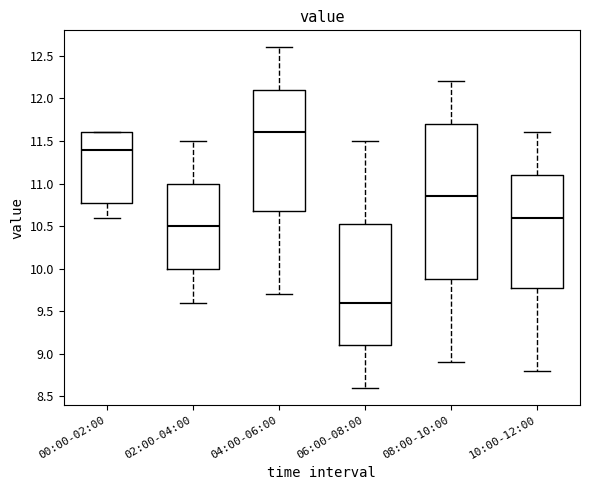

Which box's median line is the highest?

04:00-06:00